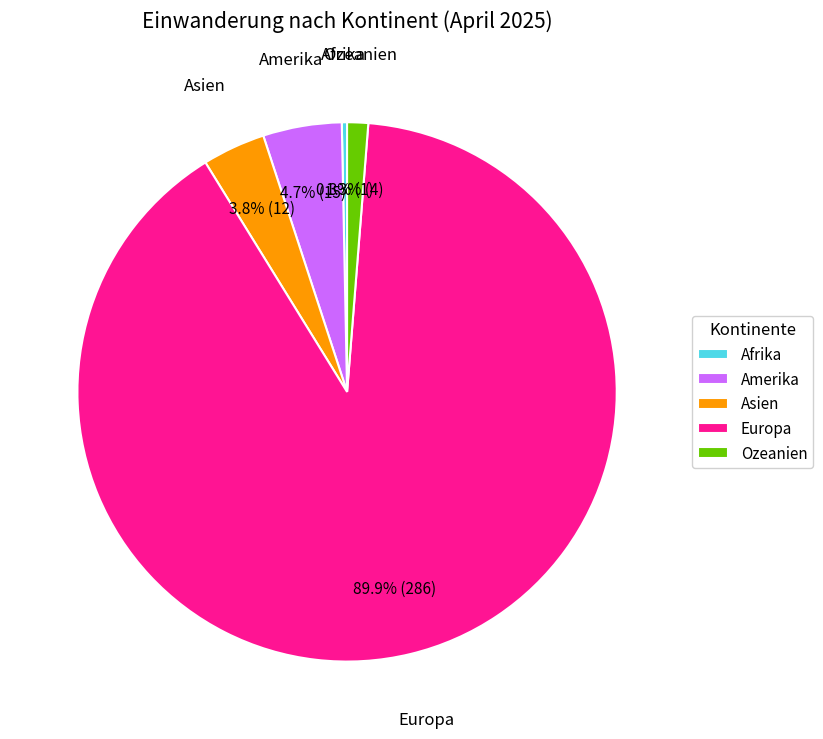

What is the largest slice in the pie chart?

Europa